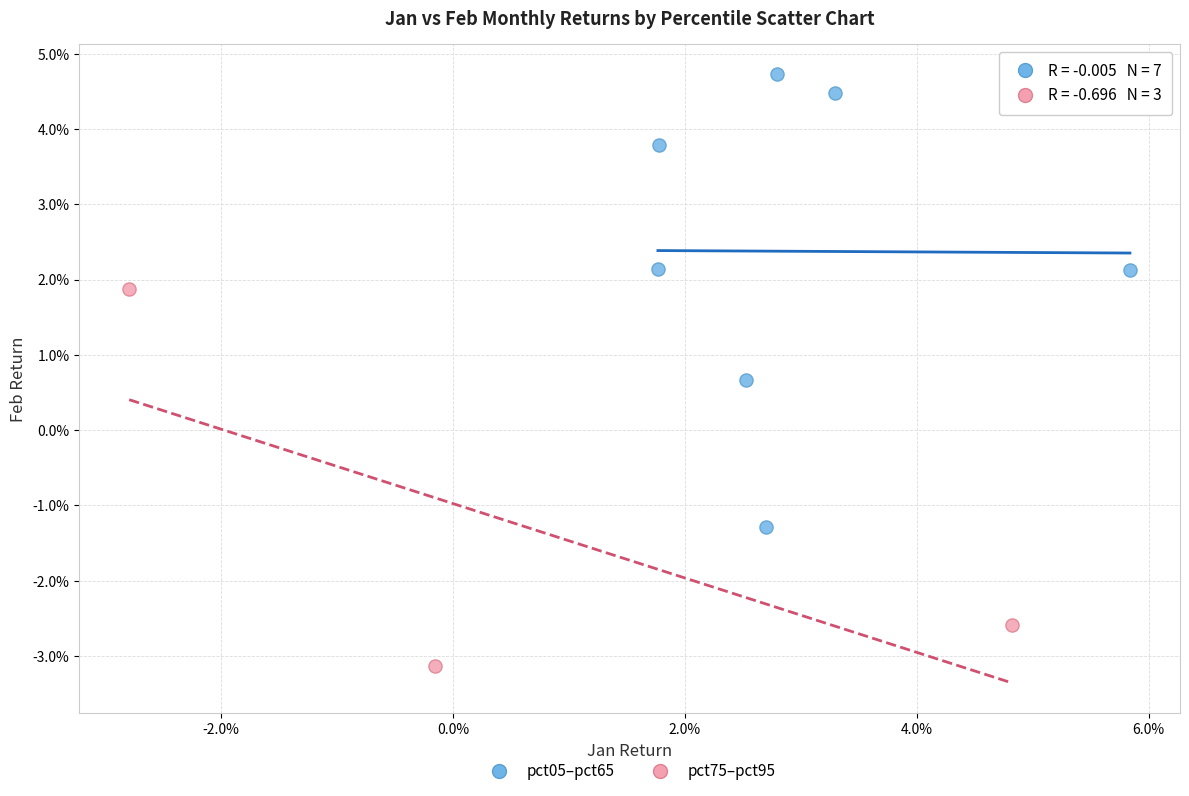

What are all the series names shown in the legend?

pct05–pct65, pct75–pct95